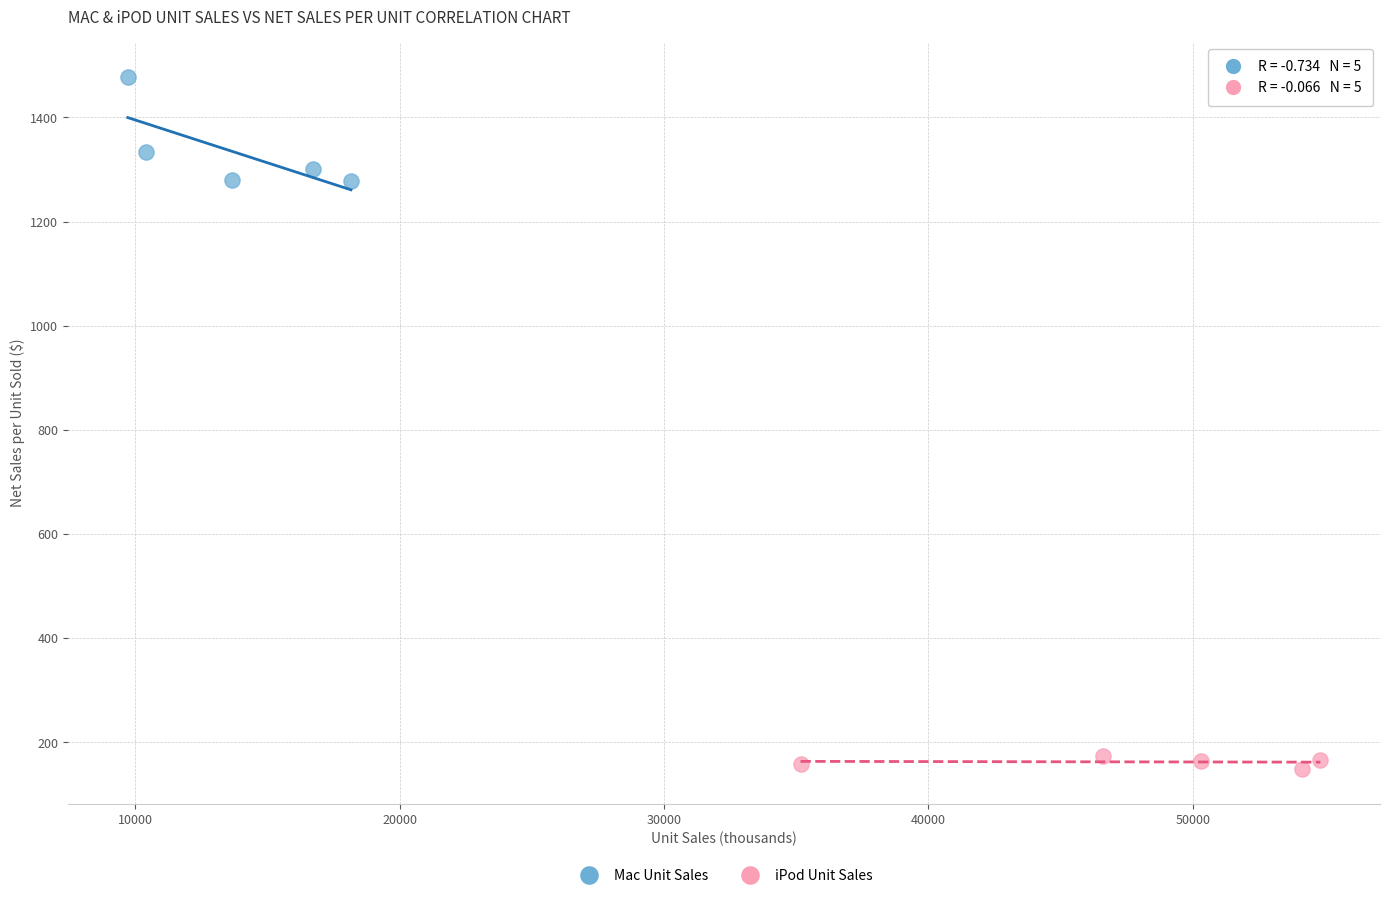

What are all the series names shown in the legend?

Mac Unit Sales, iPod Unit Sales